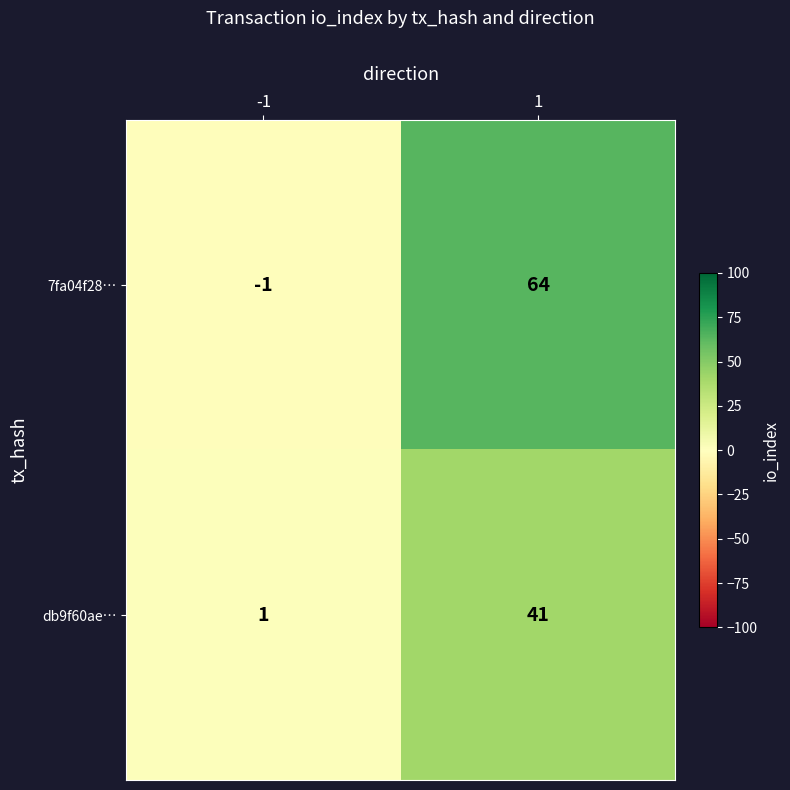

What is the average value of the 7fa04f28… series?

32